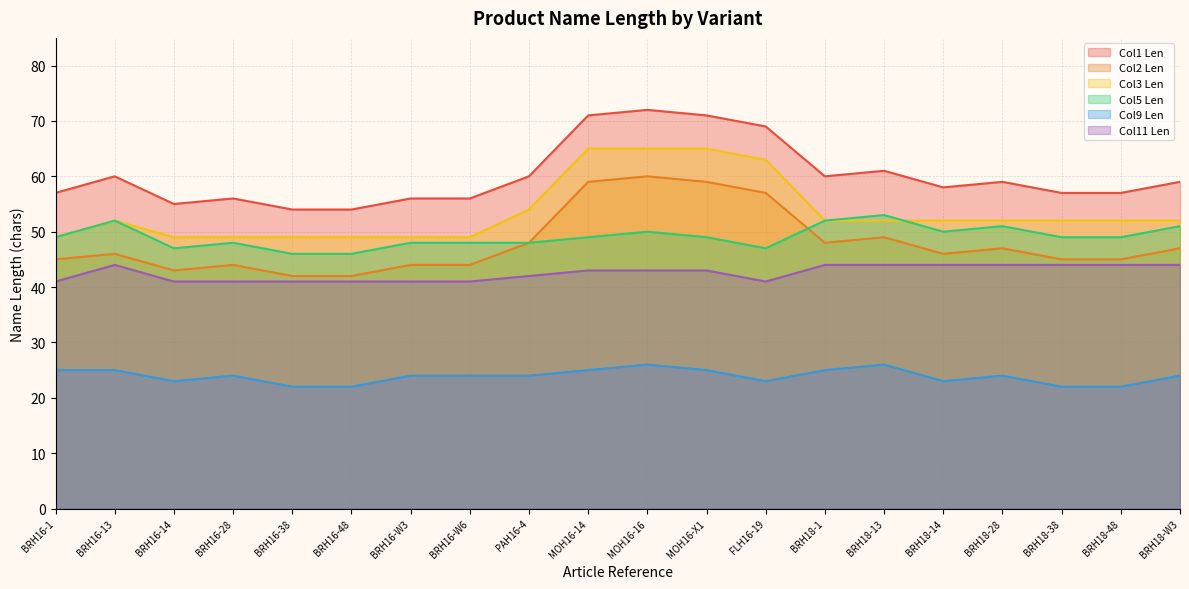

What is the value of the Col1 Len point at the 19th from the left?

57